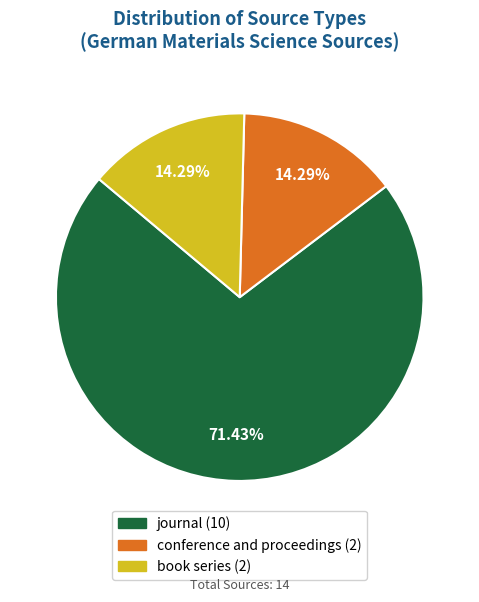

What is the total percentage of conference and proceedings and journal?

85.7%